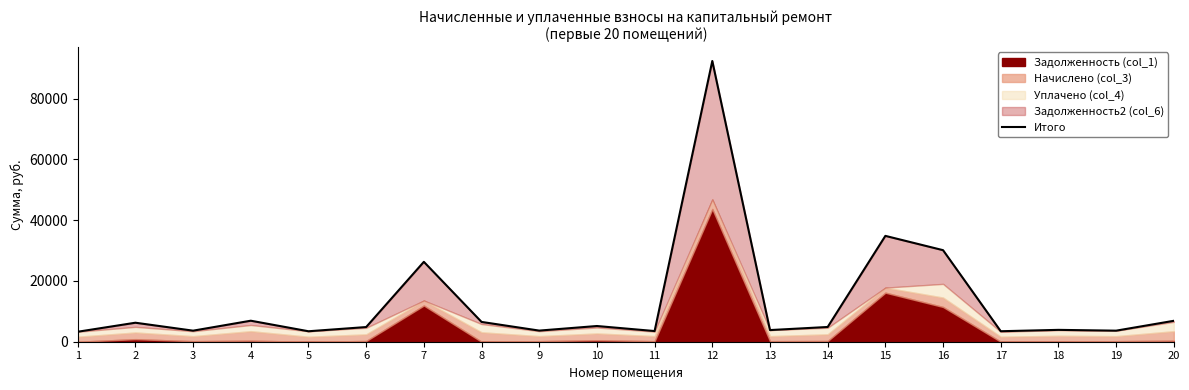

What is the ratio of the value at 7 to the value at 10?

5.1